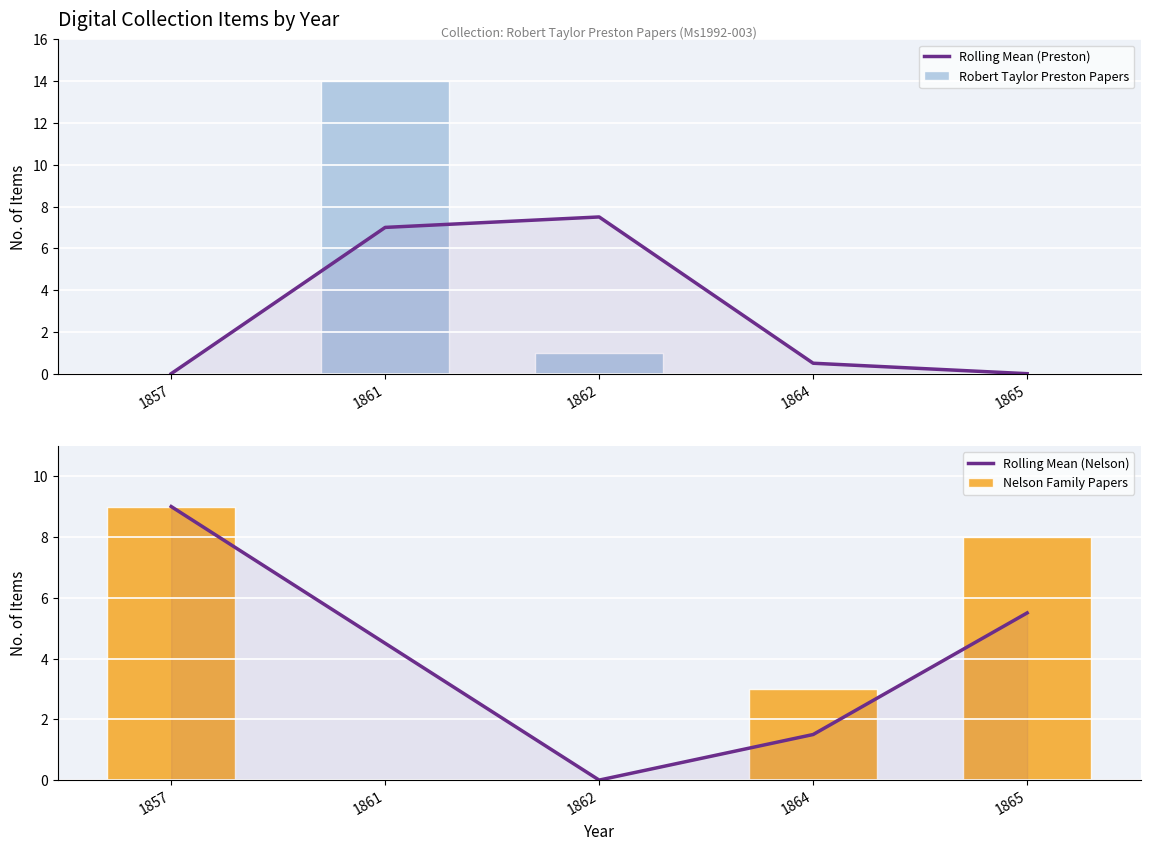

At which category is the sum across all series the highest?

1861